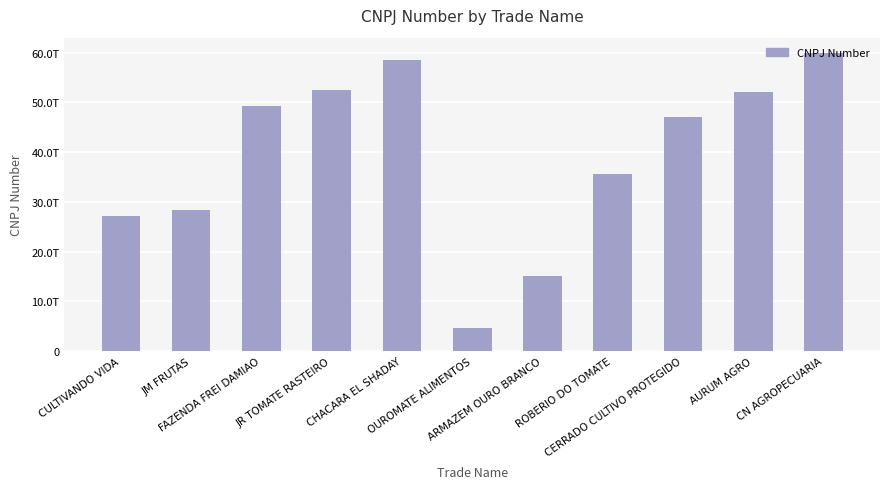

Reading right to left, what are all the values shown in this chart?

CN AGROPECUARIA=60001355000127	AURUM AGRO=52152175000118	CERRADO CULTIVO PROTEGIDO=47102543000183	ROBERIO DO TOMATE=35543062000124	ARMAZEM OURO BRANCO=15141492000102	OUROMATE ALIMENTOS=4613476000159	CHACARA EL SHADAY=58508917000181	JR TOMATE RASTEIRO=52440910000199	FAZENDA FREI DAMIAO=49179094000105	JM FRUTAS=28284645000112	CULTIVANDO VIDA=27173284000174